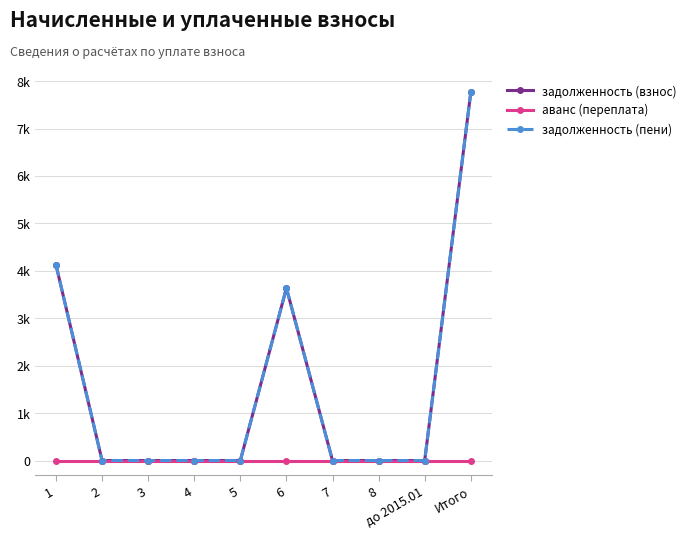

Is this an area chart (filled region under the line)?

No